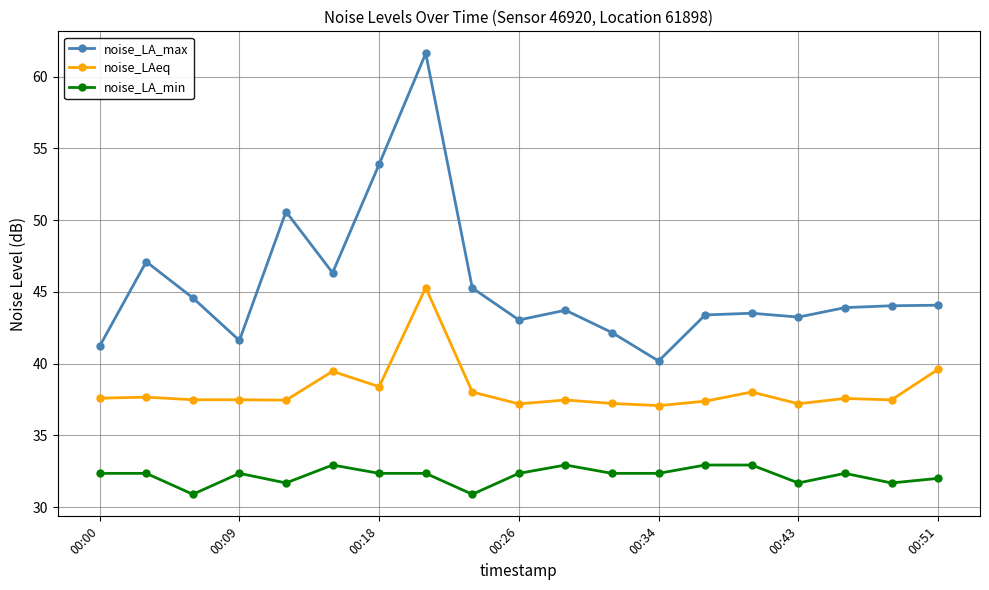

Which series has the largest total across all categories?

noise_LA_max